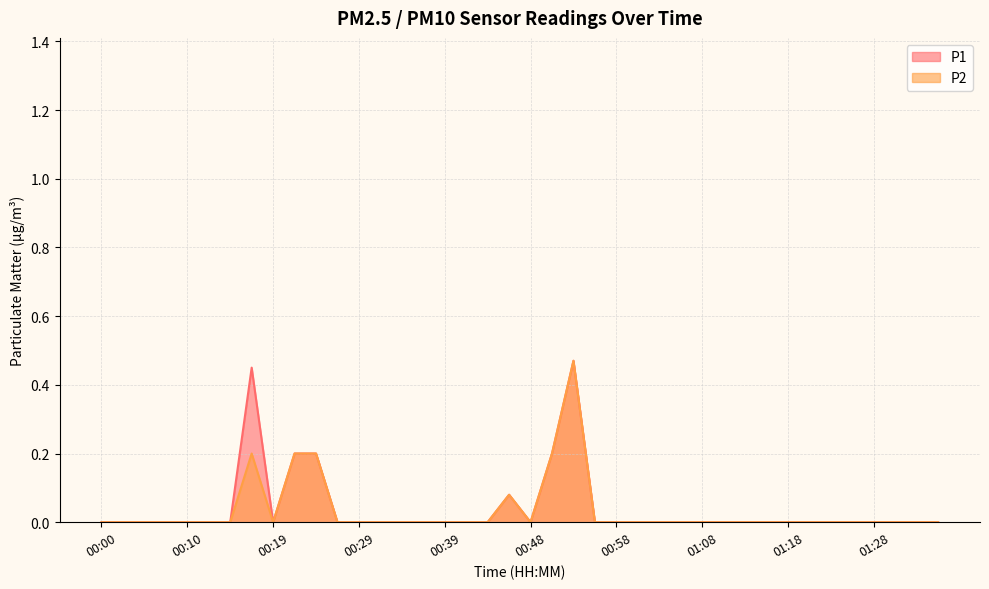

Between 01:01 and 01:10, which series saw the biggest shift?

P1